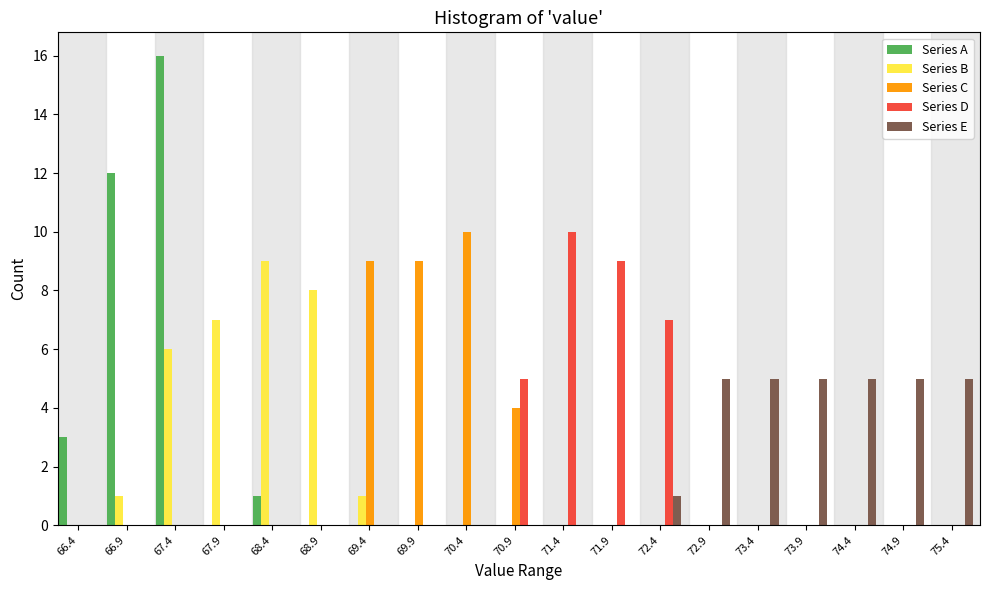

What is the maximum value for Series A?

16